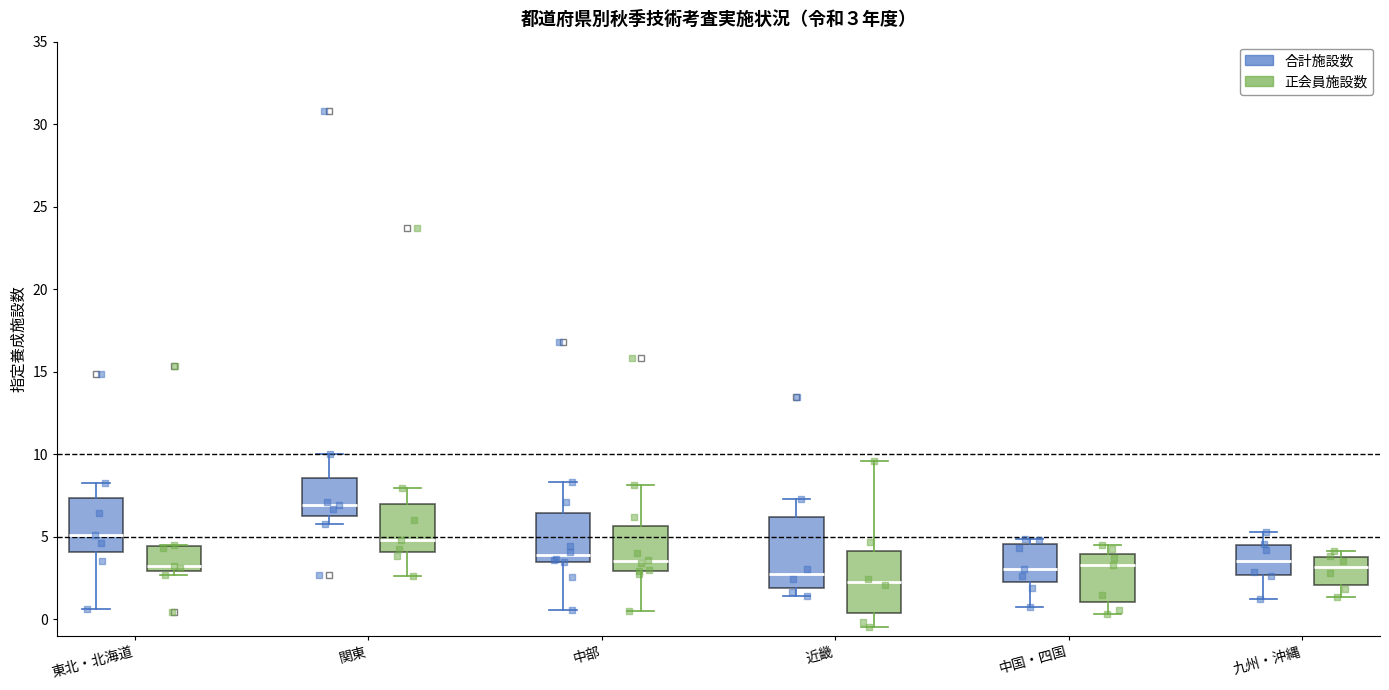

Which box is the tallest, from its lower edge to its upper edge?

近畿 (合計施設数)